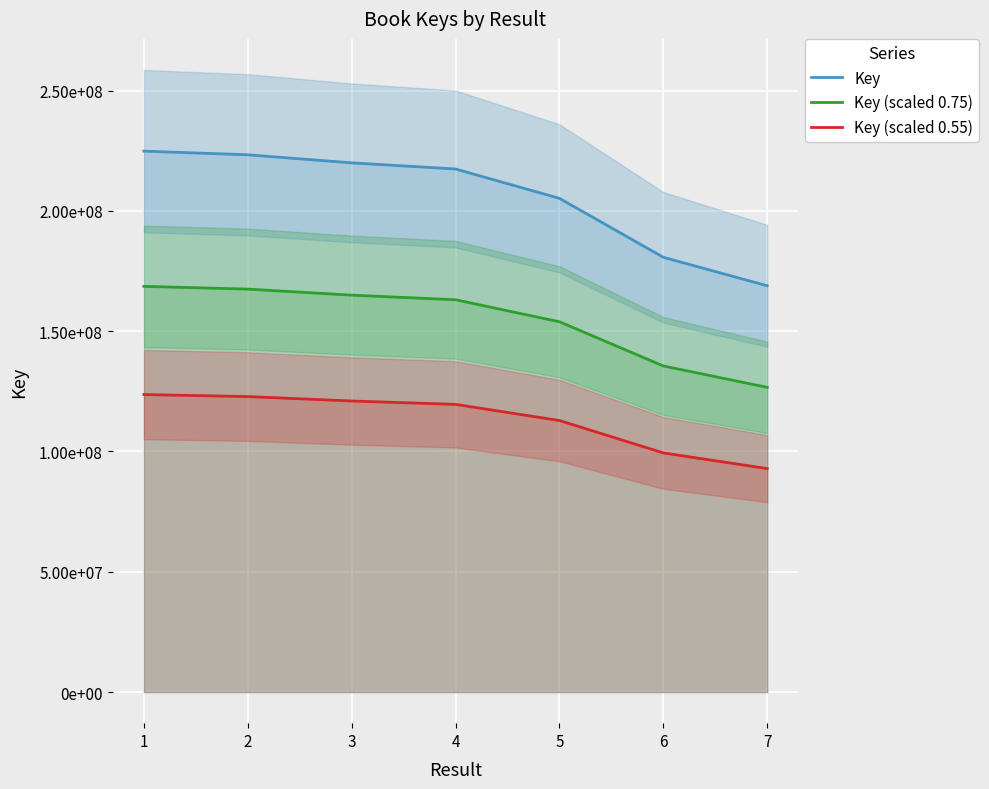

Where is Key (scaled 0.75) nearest to the value 147628485?

5